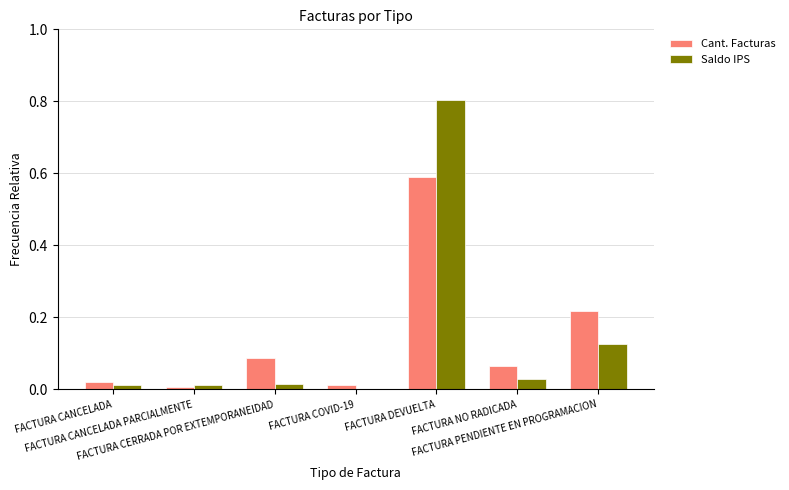

What is the maximum value shown in the chart?

0.8